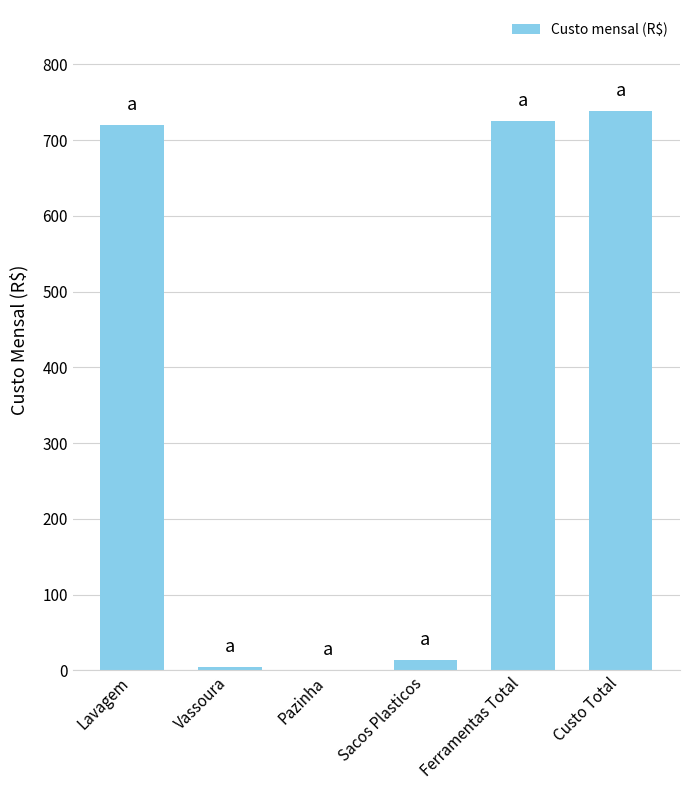

True or false: the data shows 1249.1 at Custo Total.

False